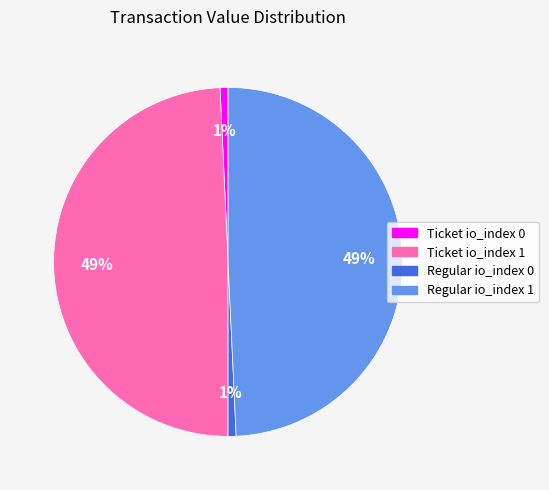

What percentage is the Regular io_index 1 slice, to the nearest percent?

49%